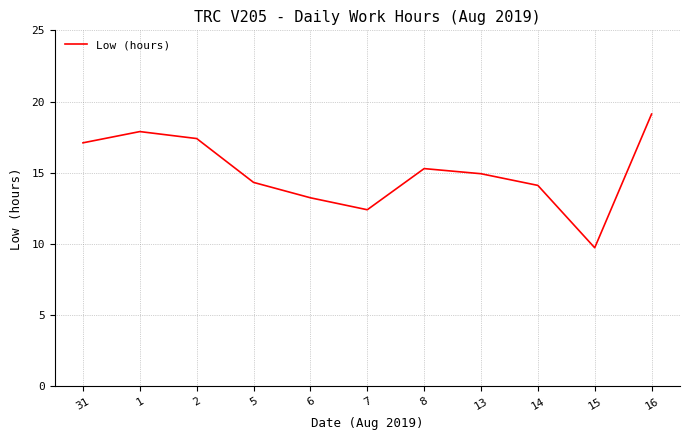

What position from the left is 14?

9